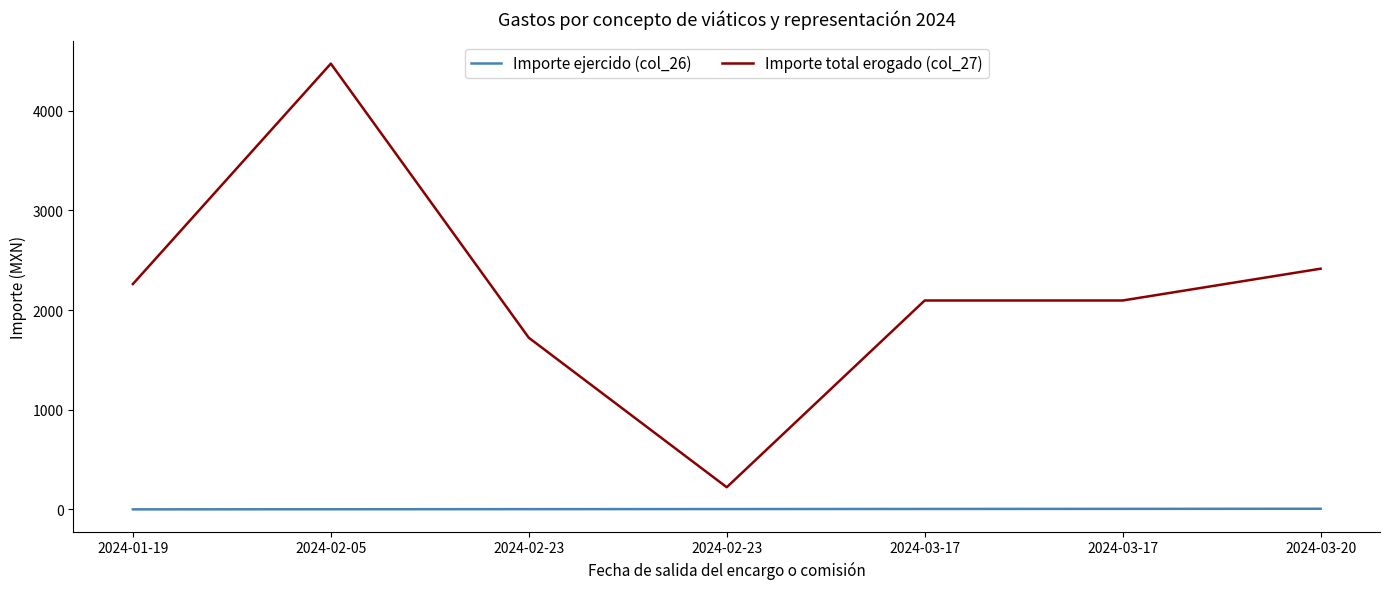

What are all the series names shown in the legend?

Importe ejercido (col_26), Importe total erogado (col_27)